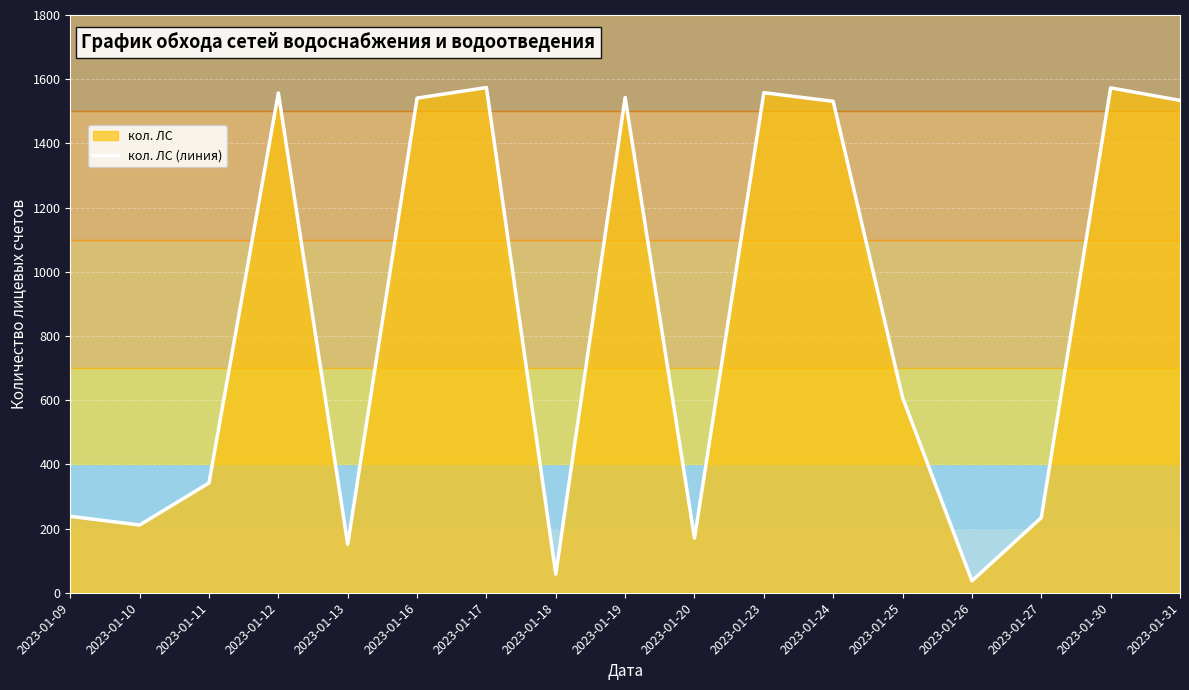

What is the difference between the maximum and minimum values?

1537